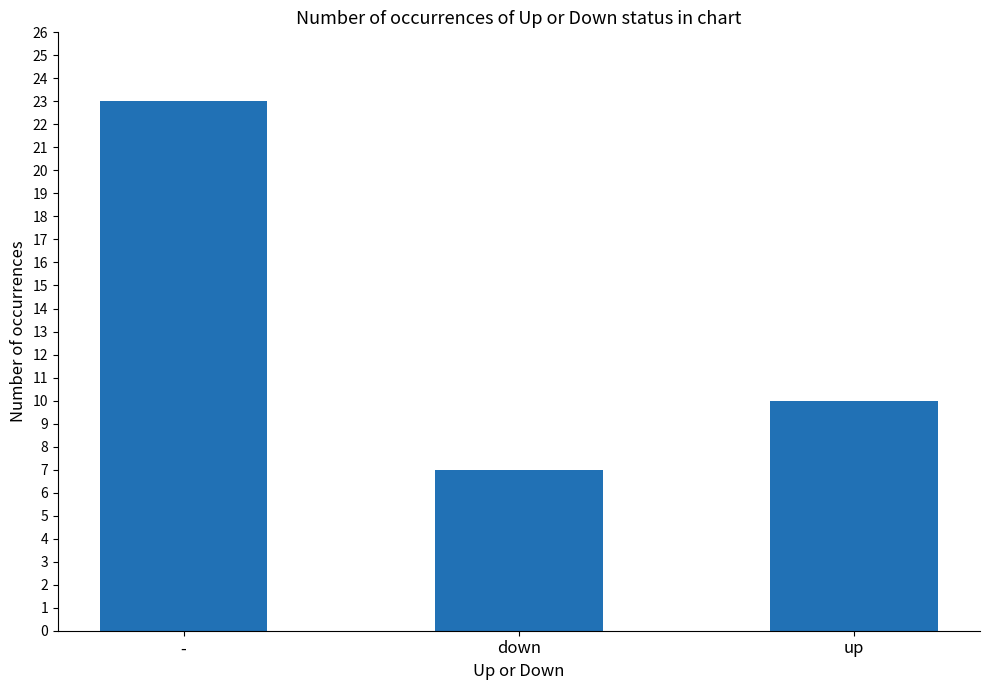

Reading left to right, list all the values displayed in this chart.

23	7	10